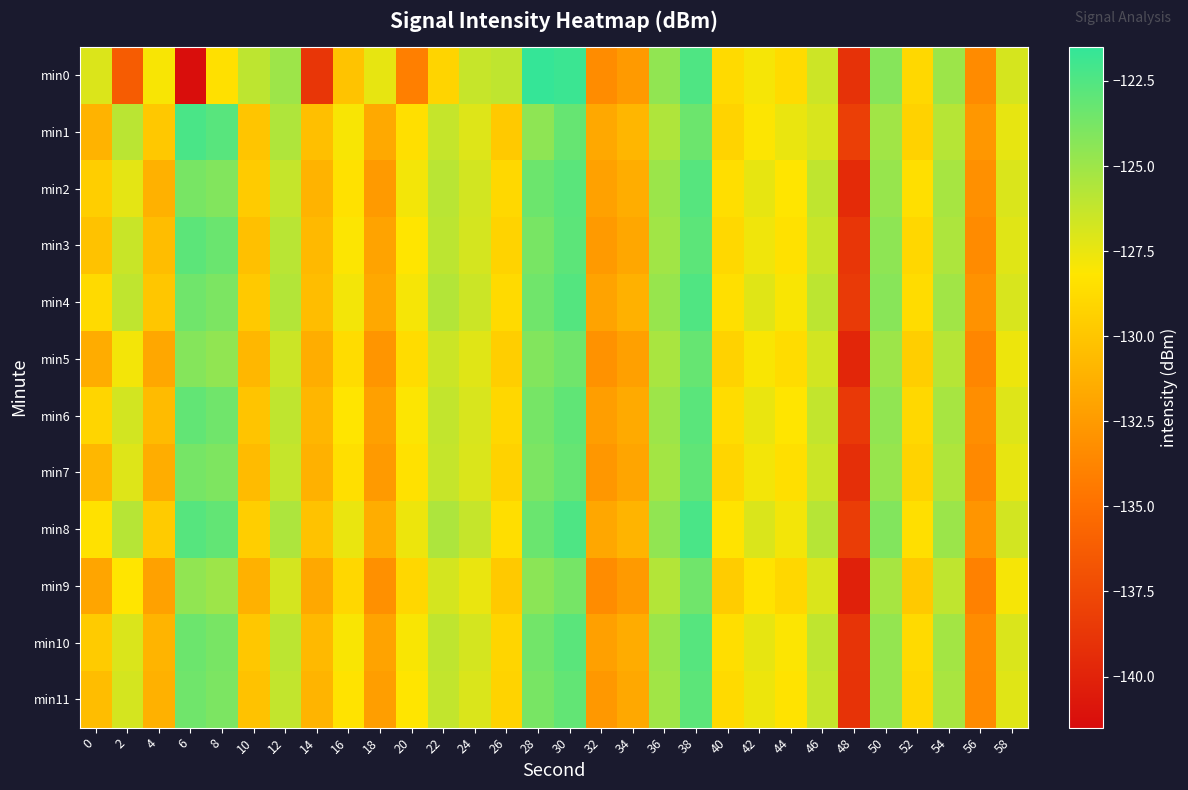

Rank the series by their maximum value, from highest to lowest.

min0, min8, min1, min4, min2, min10, min6, min3, min11, min7, min5, min9